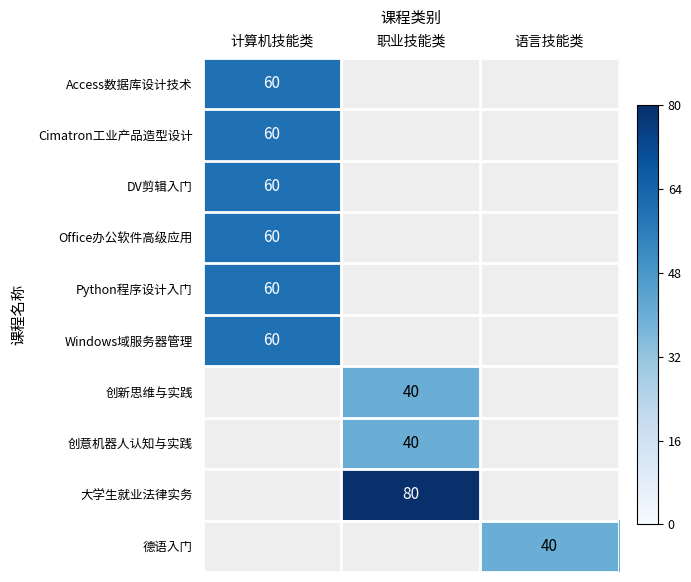

At which category does the chart reach its peak across all series?

职业技能类